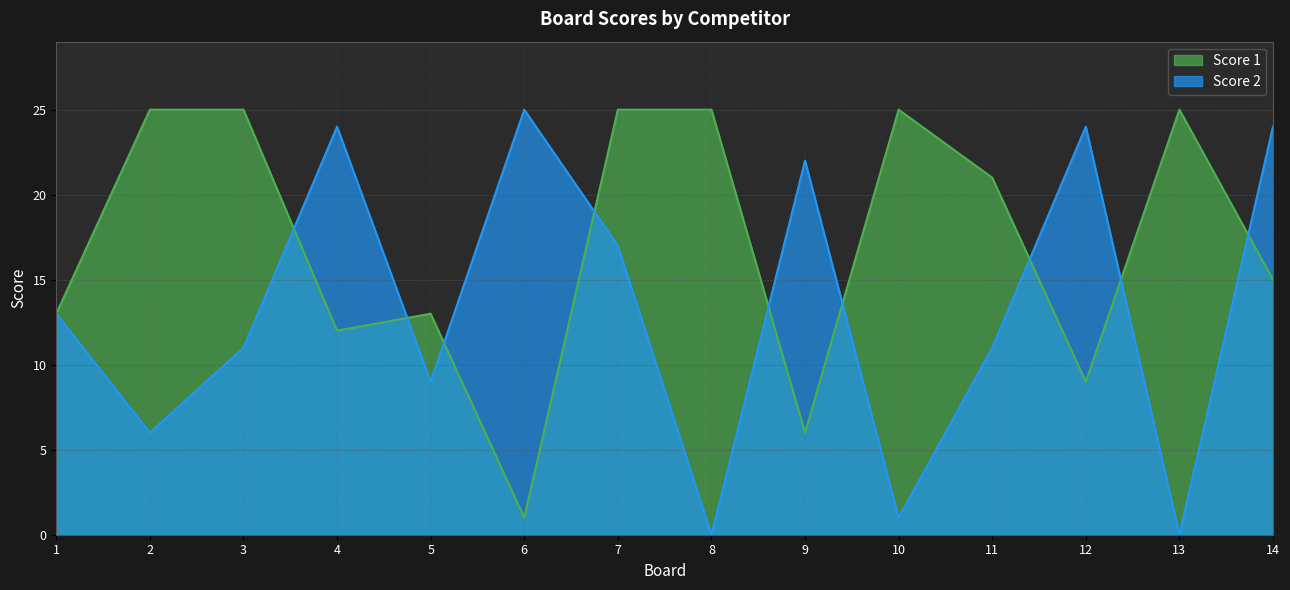

What is the sum of all Score 1 values?

240